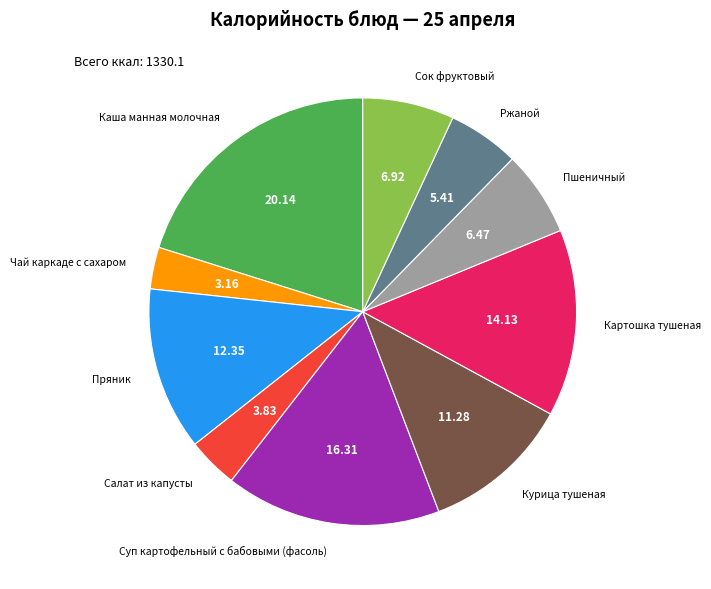

The Салат из капусты slice represents 13% of the pie. True or false?

False